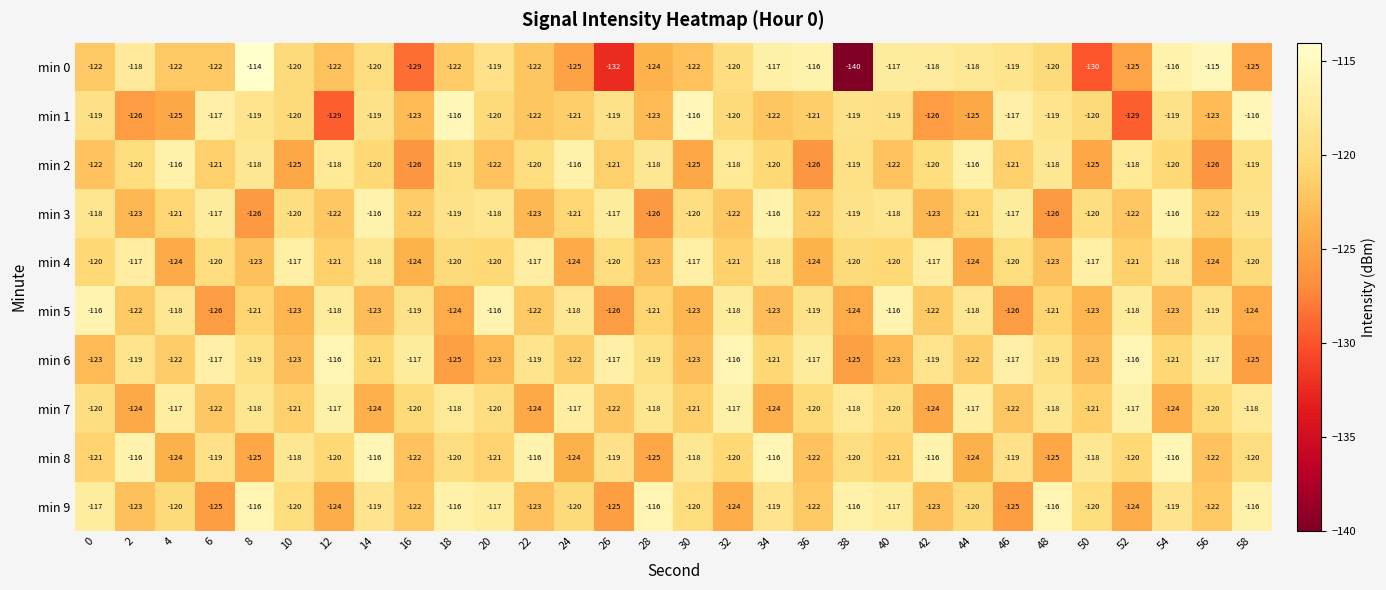

What is the maximum value shown in the chart?

-114